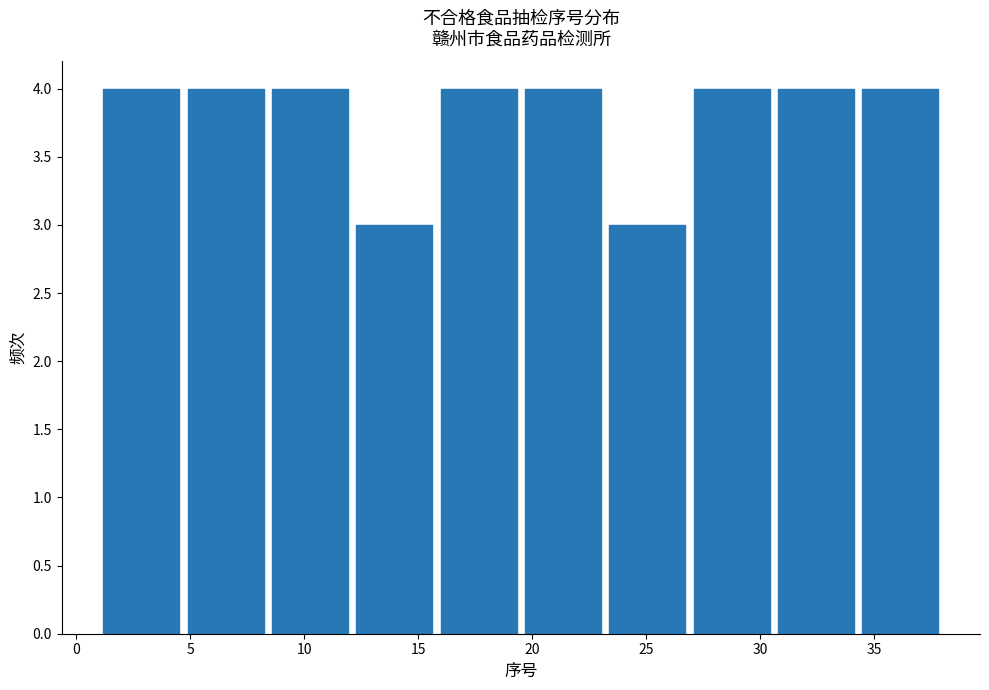

Reading left to right, transcribe this chart: for each bar, give the range it covers on the x-axis and its height. Neither the bar edges nor the heights are printed on the chart, so give them approximately, as read against the axes.

1.0 to 4.7: 4
4.7 to 8.4: 4
8.4 to 12.1: 4
12.1 to 15.8: 3
15.8 to 19.5: 4
19.5 to 23.2: 4
23.2 to 26.9: 3
26.9 to 30.6: 4
30.6 to 34.3: 4
34.3 to 38.0: 4